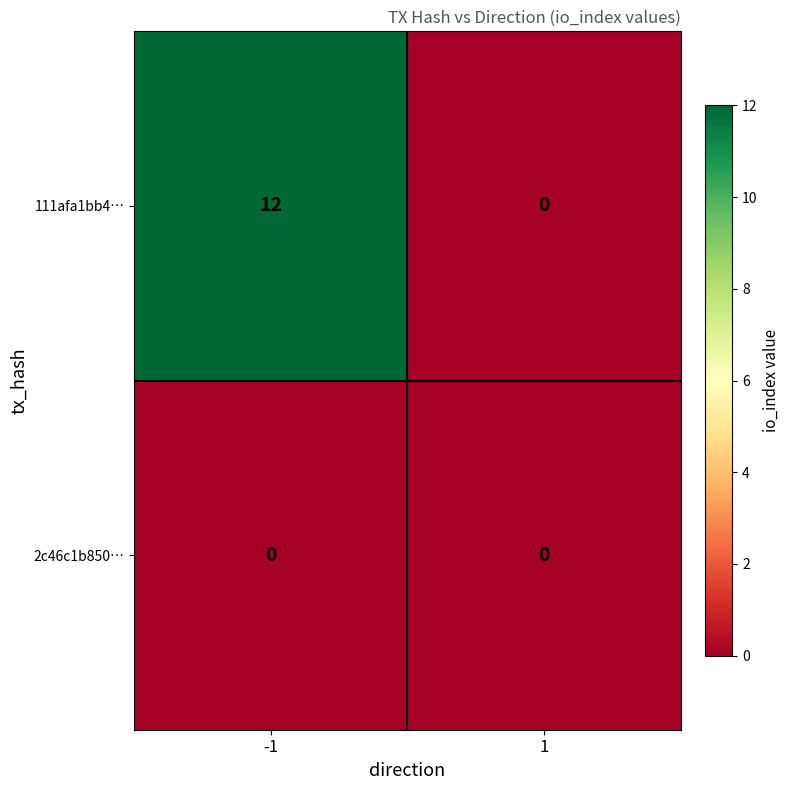

The value of 111afa1bb4… at 1 is 0. True or false?

True